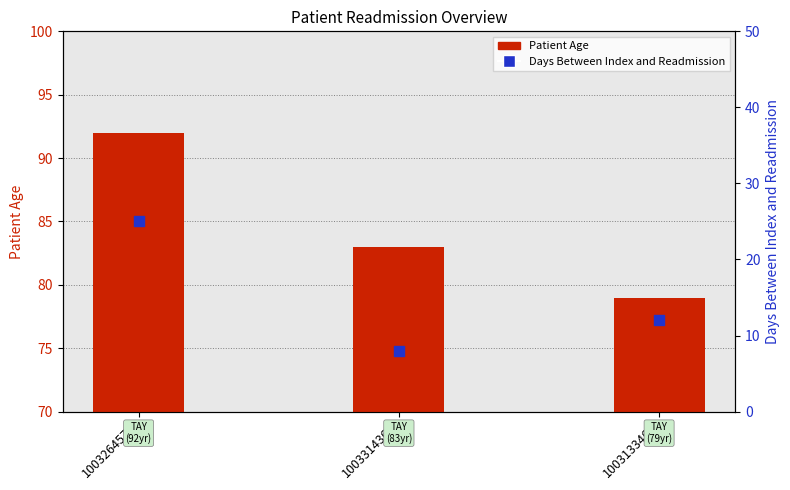

At how many categories does at least one series exceed 85?

1